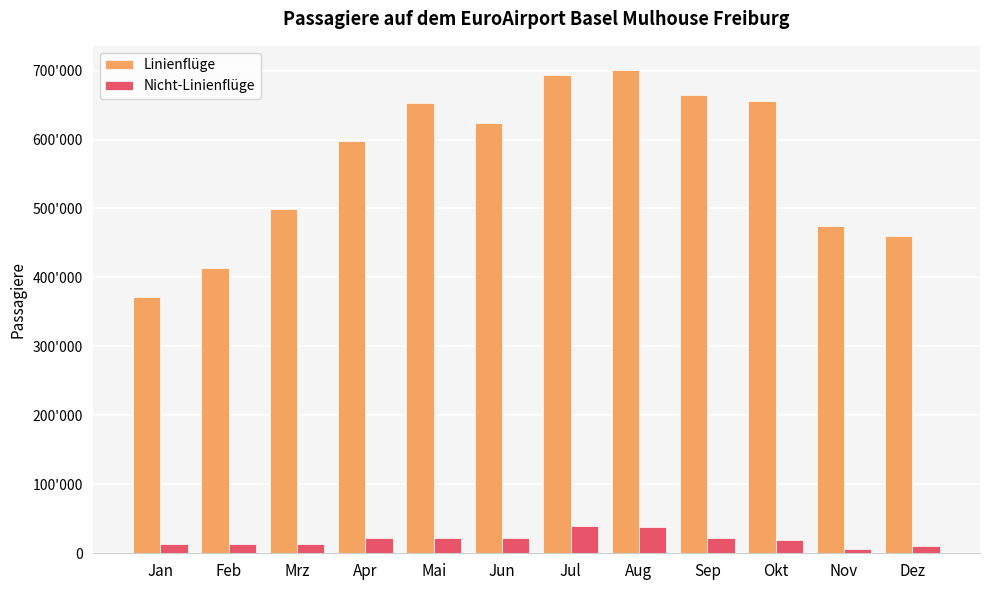

The Linienflüge series shows 474031 at Nov. True or false?

True